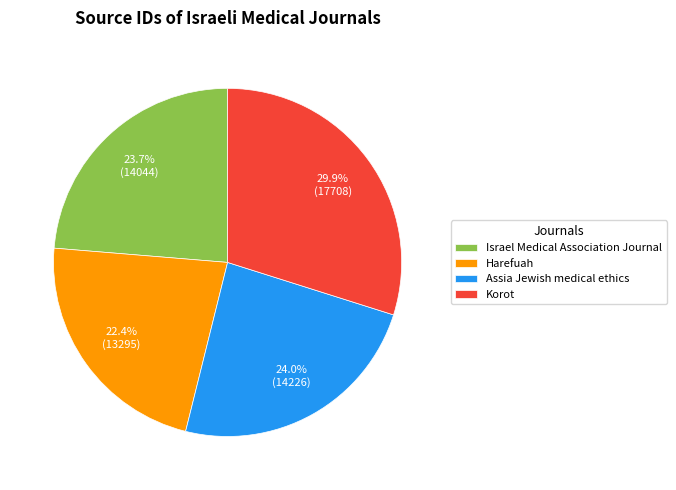

Does Korot represent more than half of the total?

No